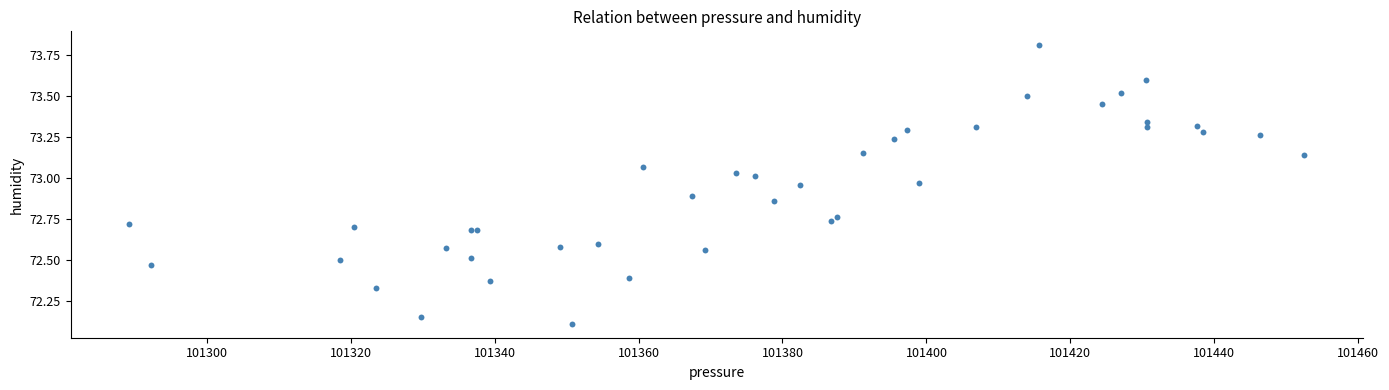

What Y value in the scatter plot is closest to 72?

72.1